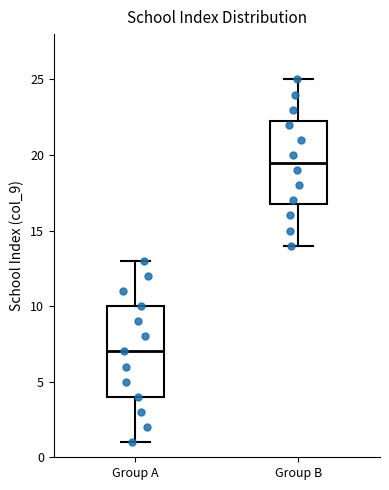

Reading left to right, transcribe this box plot: for each box, give where its median line is, the range the box spans, and where its two whiskers end, as read against the y-axis. The values are not printed on the chart, so give them approximately, as read against the axis.

Group A: median 7.0, box 4.0 to 10.0, whiskers 1.0 to 13.0
Group B: median 19.5, box 17.0 to 22.5, whiskers 14.0 to 25.0